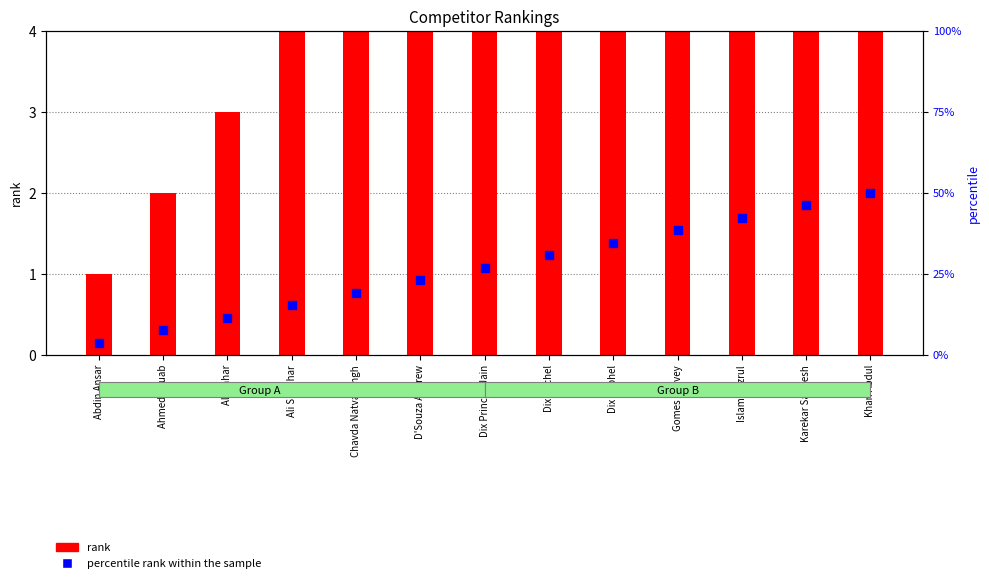

Which series contains the lowest Y value?

rank